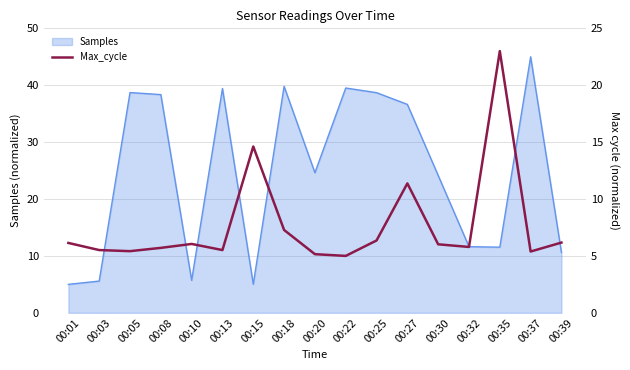

At which label does the data first exceed 6?

00:01